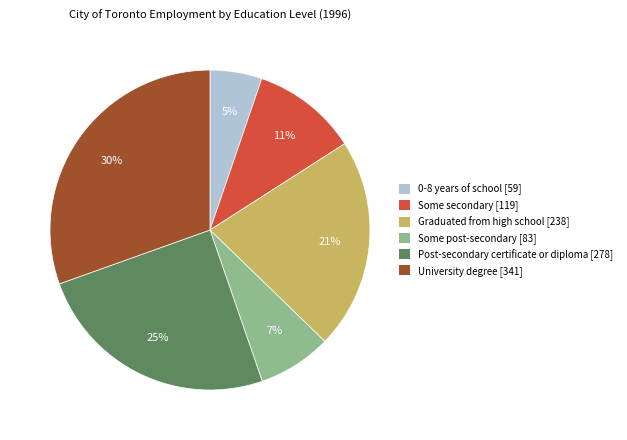

The Some post-secondary slice represents 19% of the pie. True or false?

False